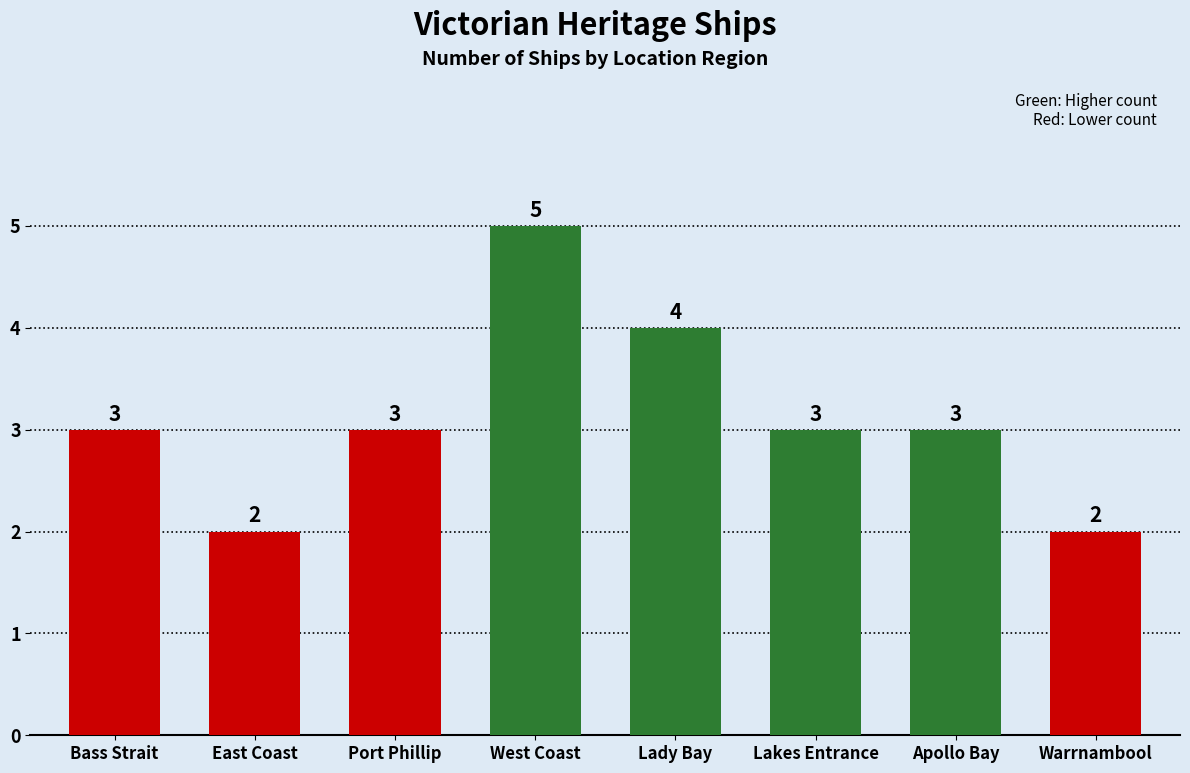

What is the difference between the maximum and minimum values?

3